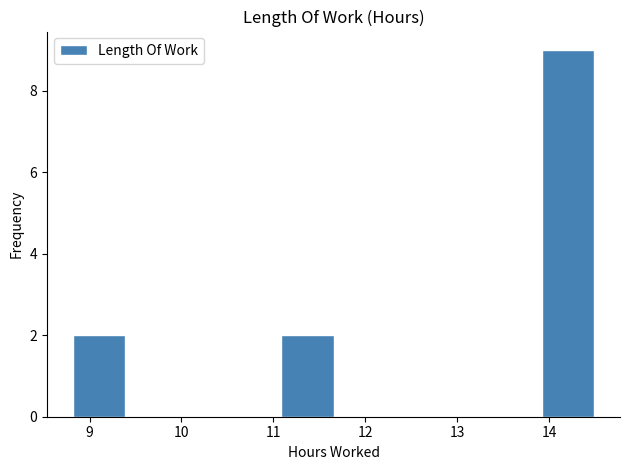

Which range on the x-axis has the tallest bar?

13.9 to 14.5